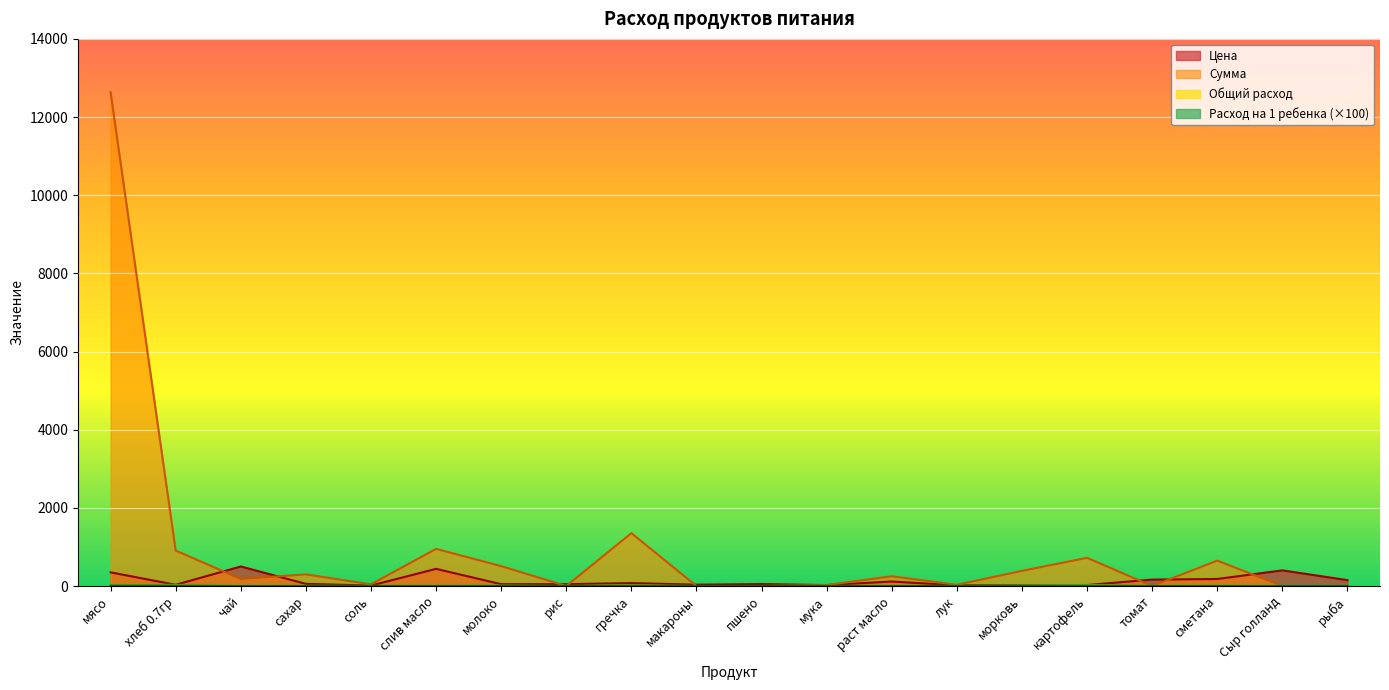

Does the chart display data point markers on the line(s)?

No